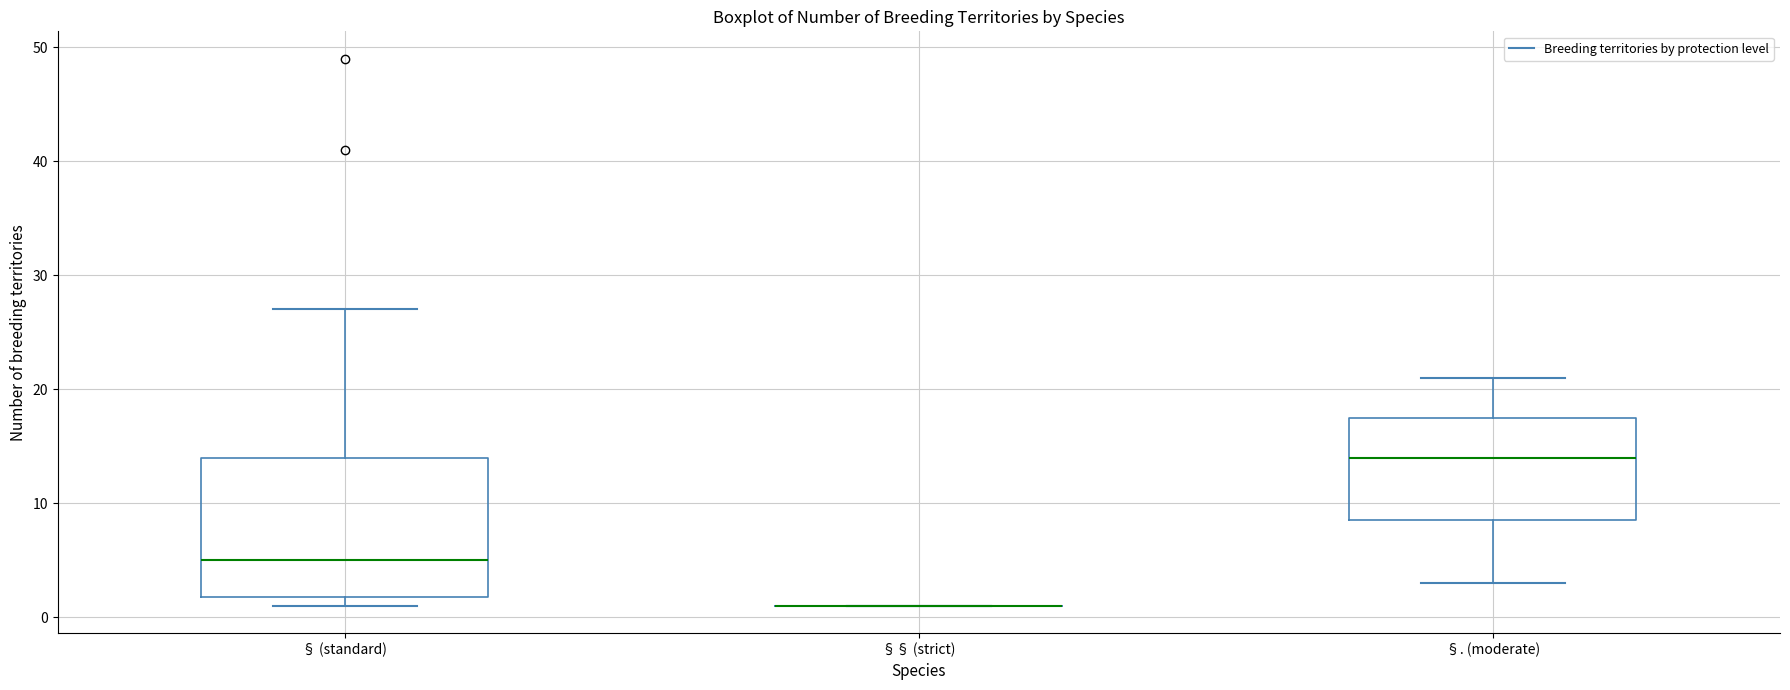

Where does the median line of the box for § (standard) sit on the y-axis? The values are not printed on the chart, so give them approximately, as read against the axis.

5